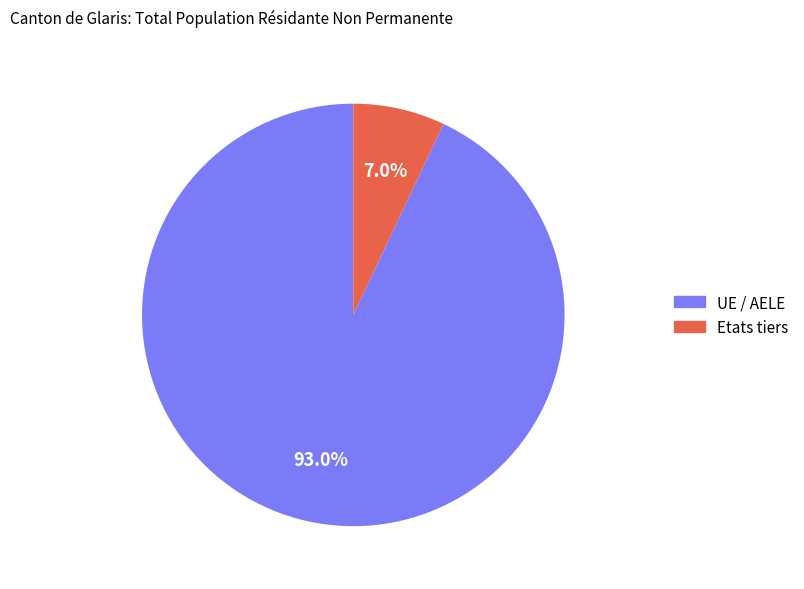

To the nearest percent, what is the difference between the largest and smallest slice percentages?

86%